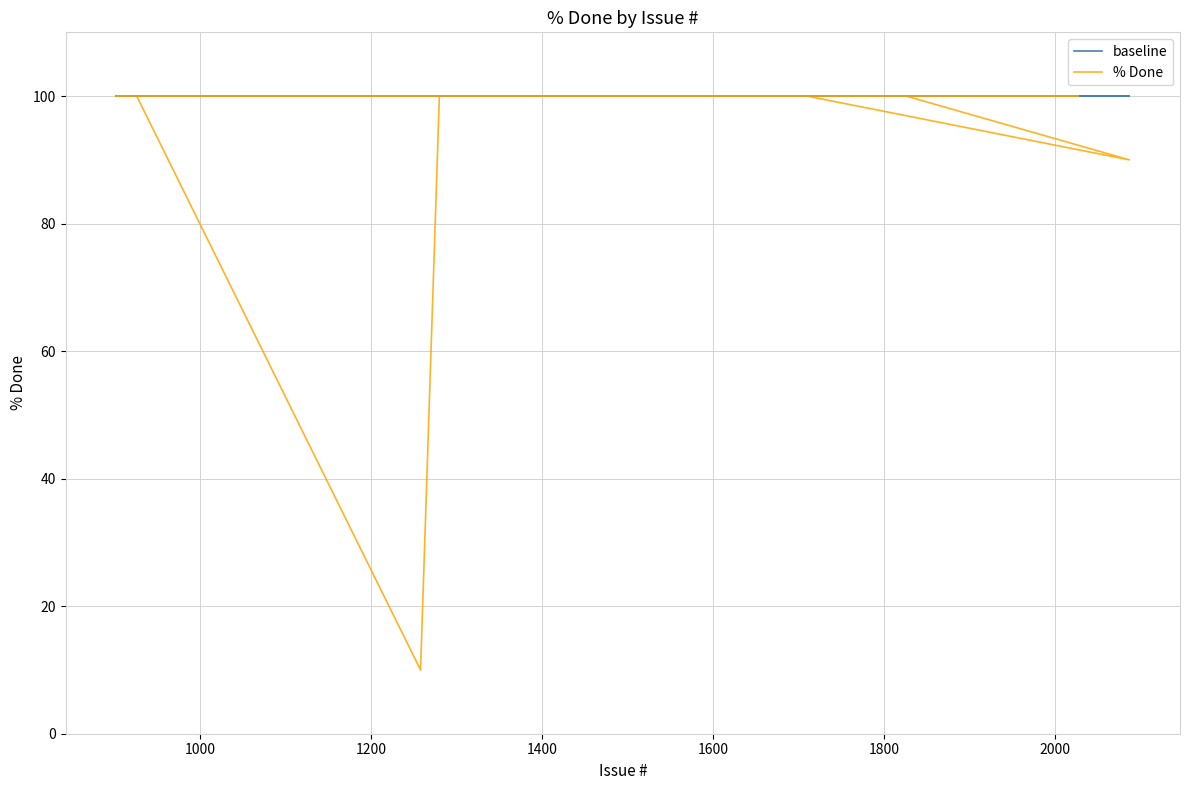

Reading left to right, list all the values displayed in this chart.

baseline: 100	100	100	100	100	100	100	100	100	100	100	100	100	100	100	100	100	100	100	100	100	100	100	100	100	100	100	100	100	100	100	100	100	100	100	100	100	100	100
% Done: 100	100	100	100	100	100	100	100	100	100	100	100	10	100	100	100	100	100	100	100	100	100	100	90	100	100	100	100	100	100	100	100	100	100	100	100	100	100	100